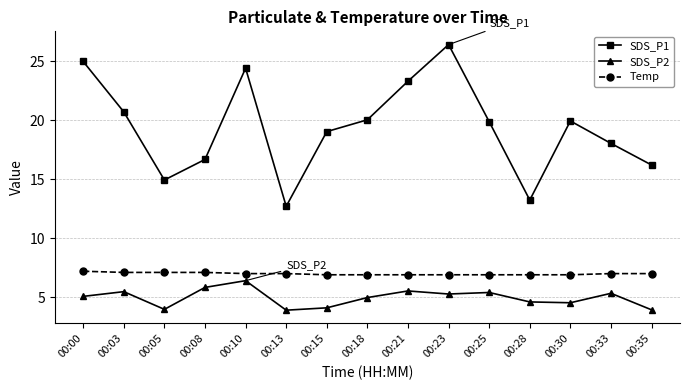

What is the value of the Temp point at the 14th from the left?

7.0